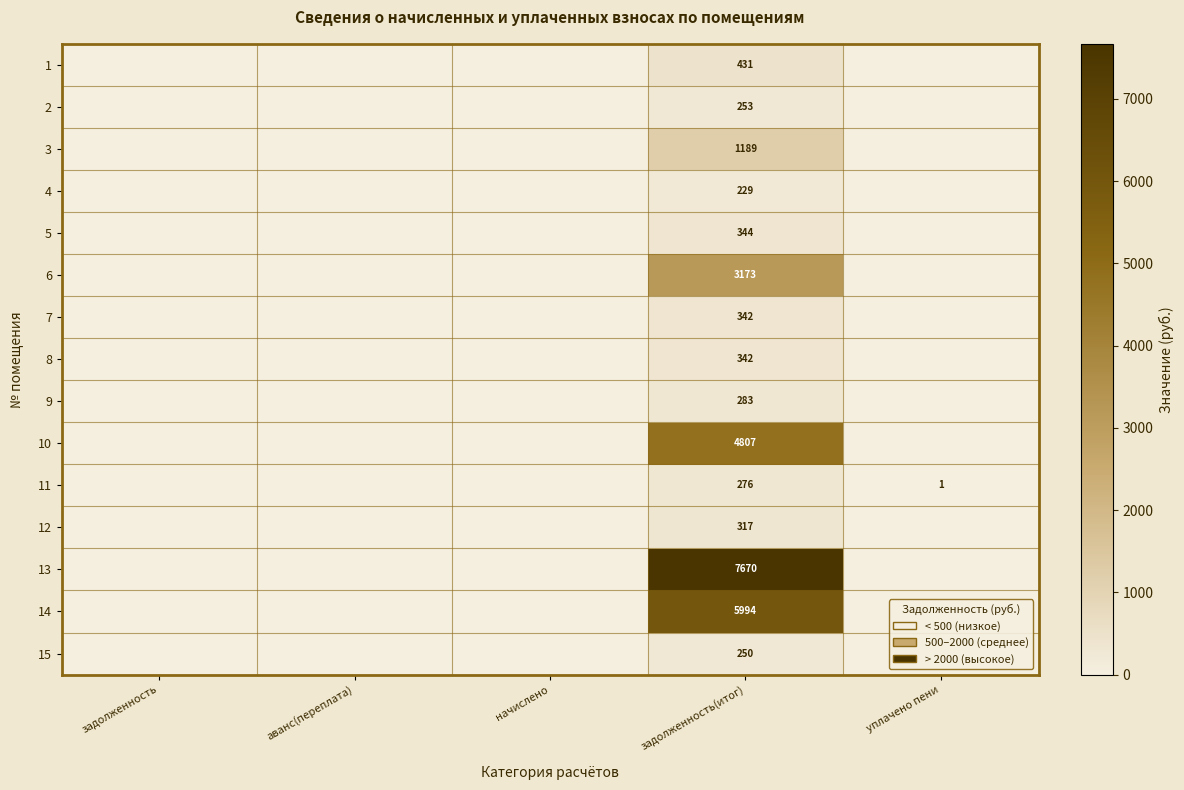

Is it true that 11 equals 1 at уплачено пени?

True